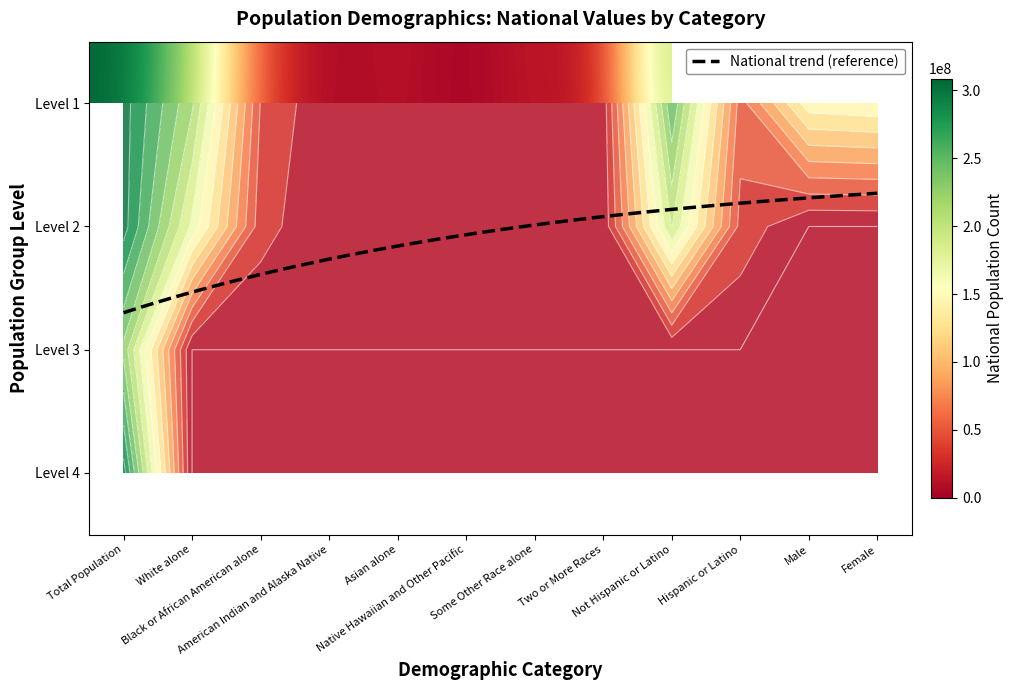

Reading left to right, extract all data points from this chart.

Total Population: 0=308745538	1=308745538	2=308745538	3=308745538
White alone: 0=223553265	1=175134916	2=0	3=0
Black or African American alone: 0=38929319	1=28088003	2=0	3=0
American Indian and Alaska Native: 0=2932248	1=2043876	2=0	3=0
Asian alone: 0=14674252	1=11422616	2=0	3=0
Native Hawaiian and Other Pacific: 0=540013	1=382409	2=0	3=0
Some Other Race alone: 0=19107368	1=12651574	2=0	3=0
Two or More Races: 0=9009073	1=4840677	2=0	3=0
Not Hispanic or Latino: 0=258267944	1=201217368	2=0	3=0
Hispanic or Latino: 0=50477594	1=33346703	2=0	3=0
Male: 0=151781326	1=0	2=0	3=0
Female: 0=156964212	1=0	2=0	3=0